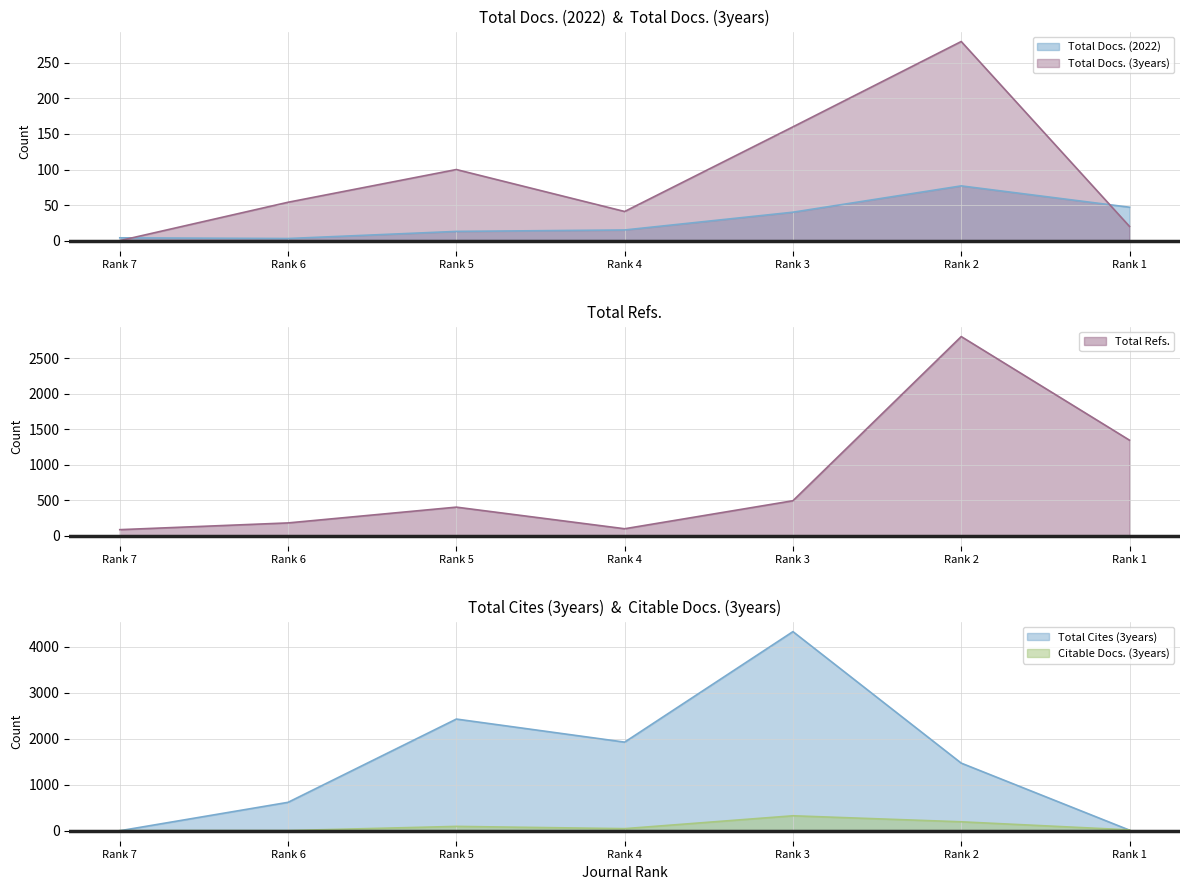

Does the chart have visible grid lines?

Yes